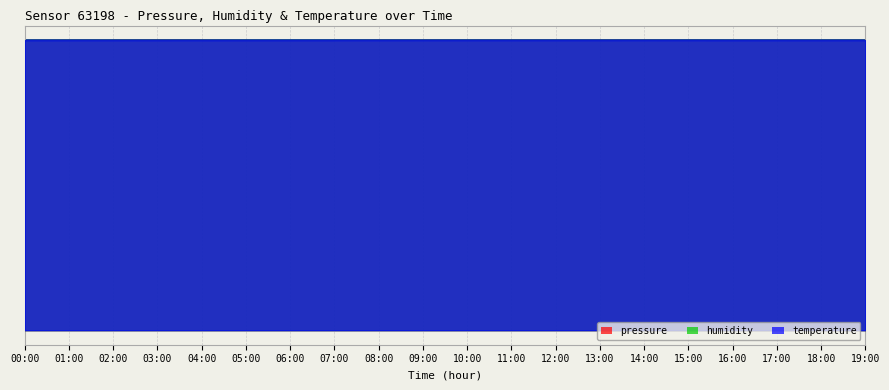

Which label corresponds to the largest value in the chart?

03:00